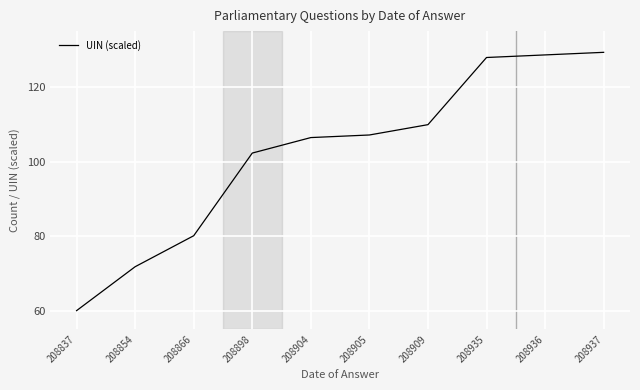

Reading left to right, extract all data points from this chart.

208837=60.0	208854=71.8	208866=80.1	208898=102.3	208904=106.4	208905=107.1	208909=109.9	208935=127.9	208936=128.6	208937=129.3